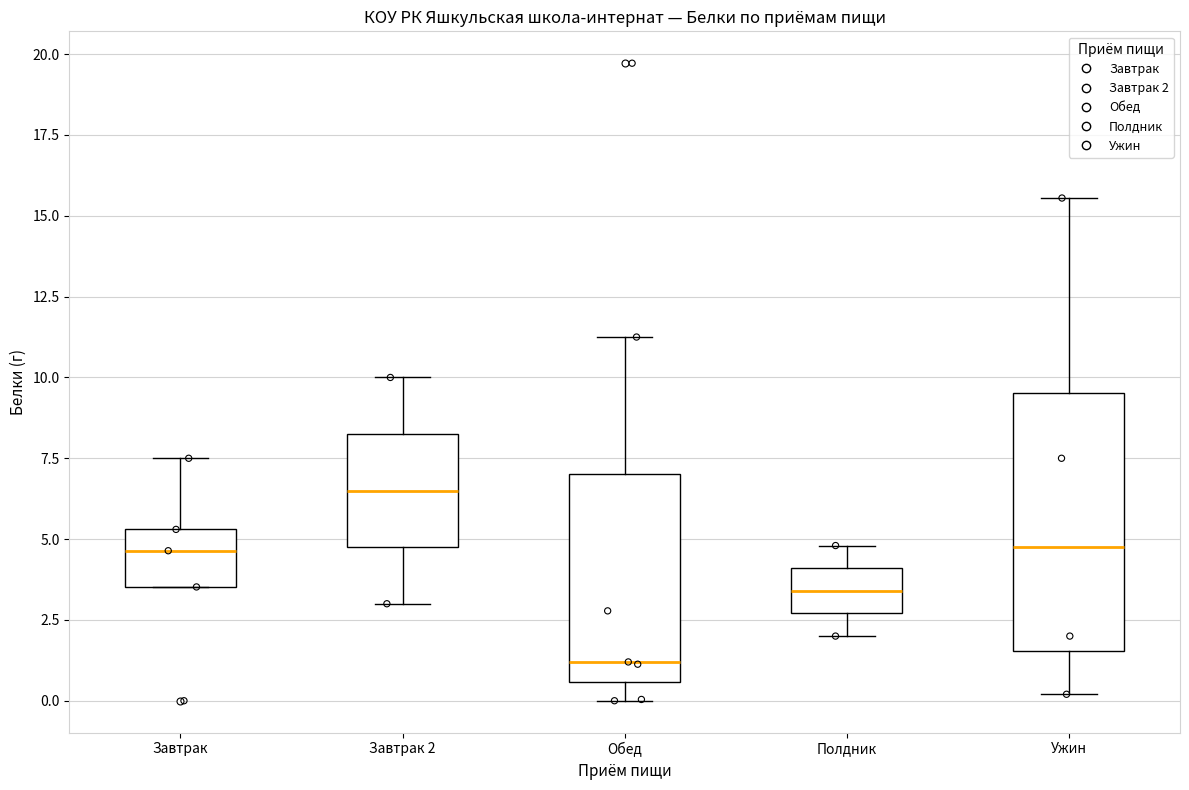

Where does the upper whisker of the box for Обед end on the y-axis? The values are not printed on the chart, so give them approximately, as read against the axis.

11.5